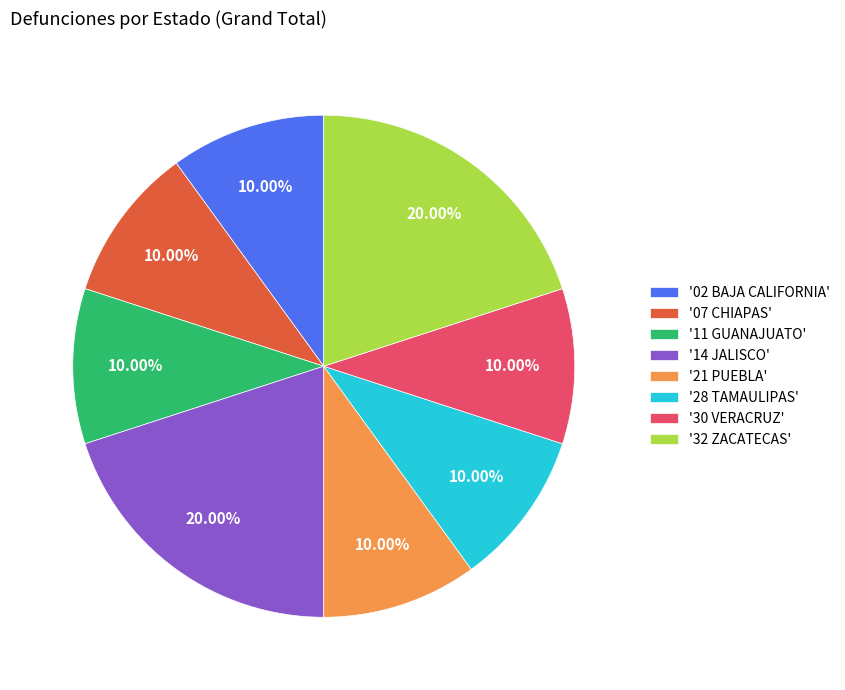

What is the ratio of the value at '21 PUEBLA' to the value at '32 ZACATECAS'?

0.5